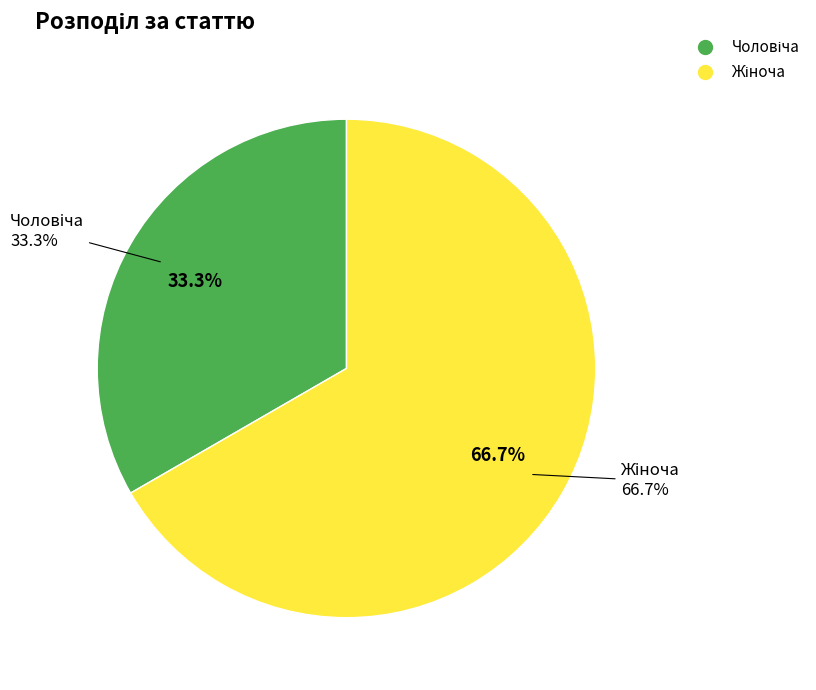

To the nearest percent, what is the combined percentage of Чоловіча and Жіноча?

100%